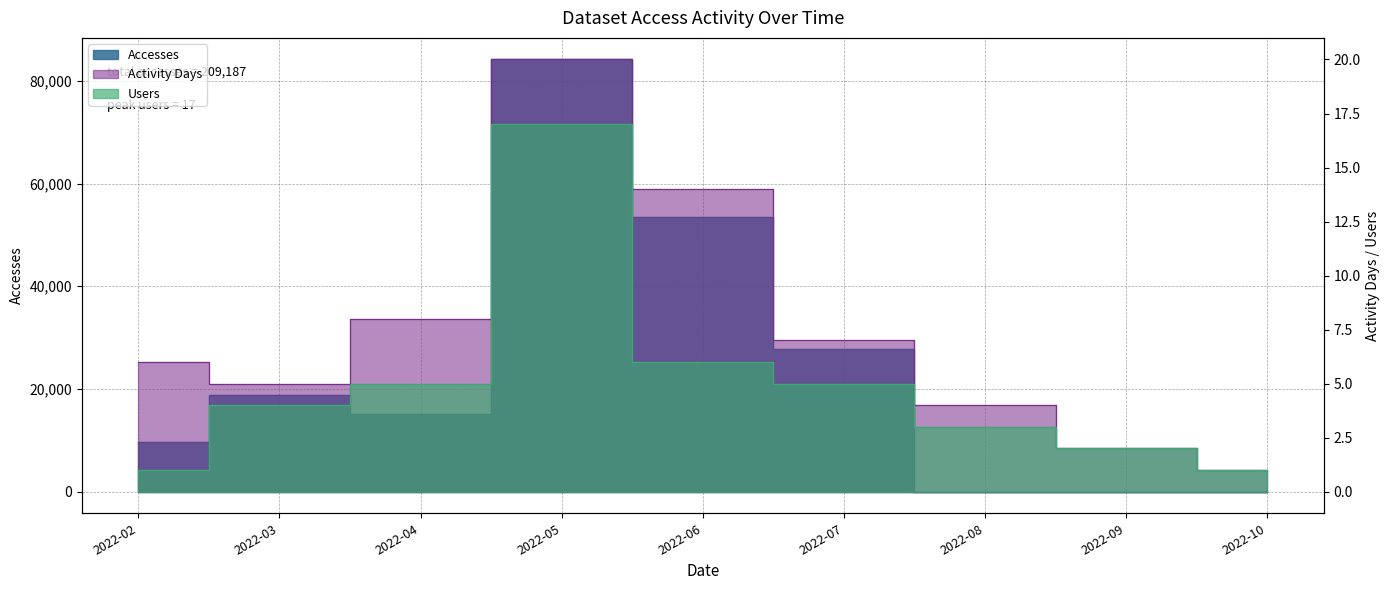

Which category has the lowest value in the Activity Days series?

2022-10